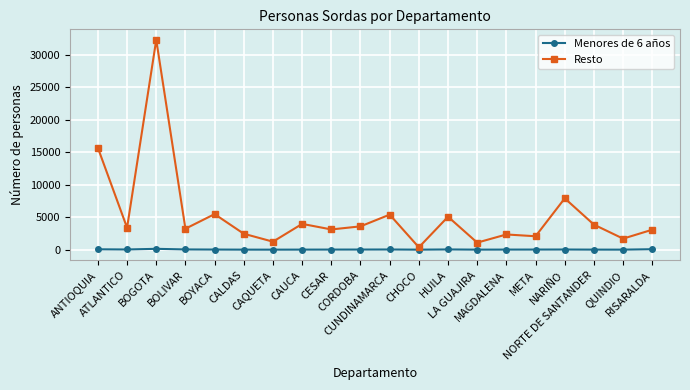

Does the chart have visible grid lines?

Yes